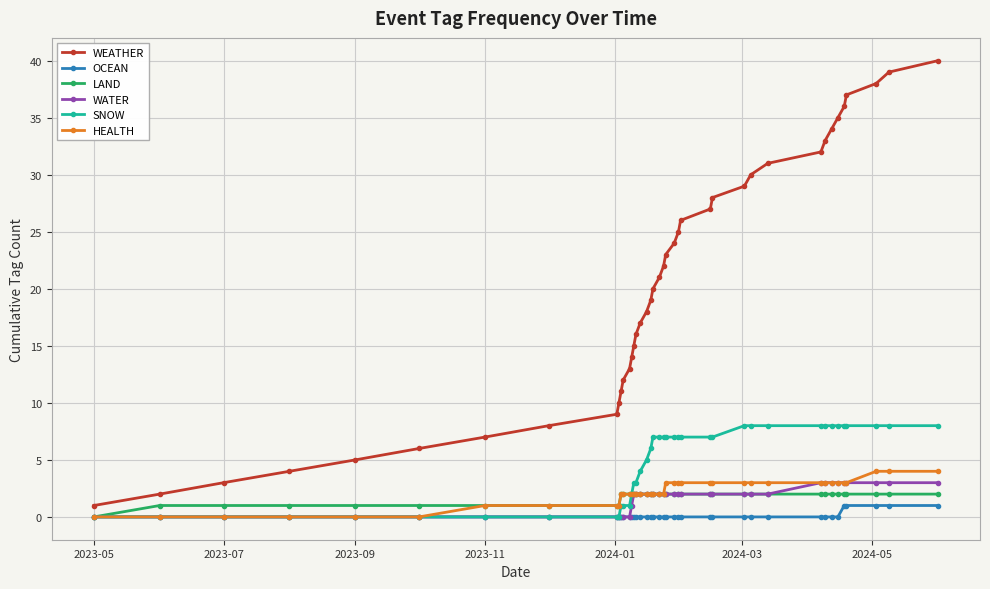

Reading left to right, extract all data points from this chart.

WEATHER: 1	2	3	4	5	6	7	8	9	10	11	12	13	14	15	16	17	18	19	20	21	22	23	24	25	26	27	28	29	30	31	32	33	34	35	36	37	38	39	40
OCEAN: 0	0	0	0	0	0	0	0	0	0	0	0	0	0	0	0	0	0	0	0	0	0	0	0	0	0	0	0	0	0	0	0	0	0	0	1	1	1	1	1
LAND: 0	1	1	1	1	1	1	1	1	1	2	2	2	2	2	2	2	2	2	2	2	2	2	2	2	2	2	2	2	2	2	2	2	2	2	2	2	2	2	2
WATER: 0	0	0	0	0	0	0	0	0	0	0	0	0	1	2	2	2	2	2	2	2	2	2	2	2	2	2	2	2	2	2	3	3	3	3	3	3	3	3	3
SNOW: 0	0	0	0	0	0	0	0	0	0	1	1	1	2	3	3	4	5	6	7	7	7	7	7	7	7	7	7	8	8	8	8	8	8	8	8	8	8	8	8
HEALTH: 0	0	0	0	0	0	1	1	1	1	2	2	2	2	2	2	2	2	2	2	2	2	3	3	3	3	3	3	3	3	3	3	3	3	3	3	3	4	4	4